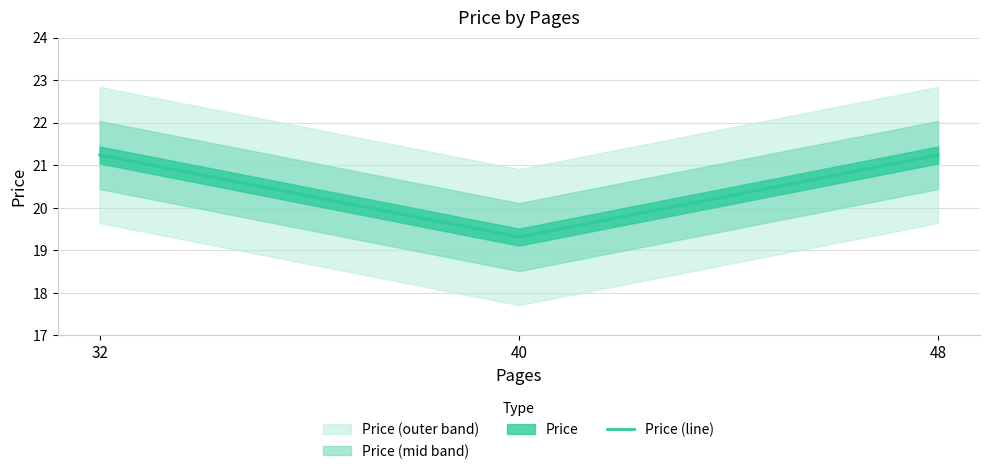

Reading left to right, list all the values displayed in this chart.

21.2	19.3	21.2